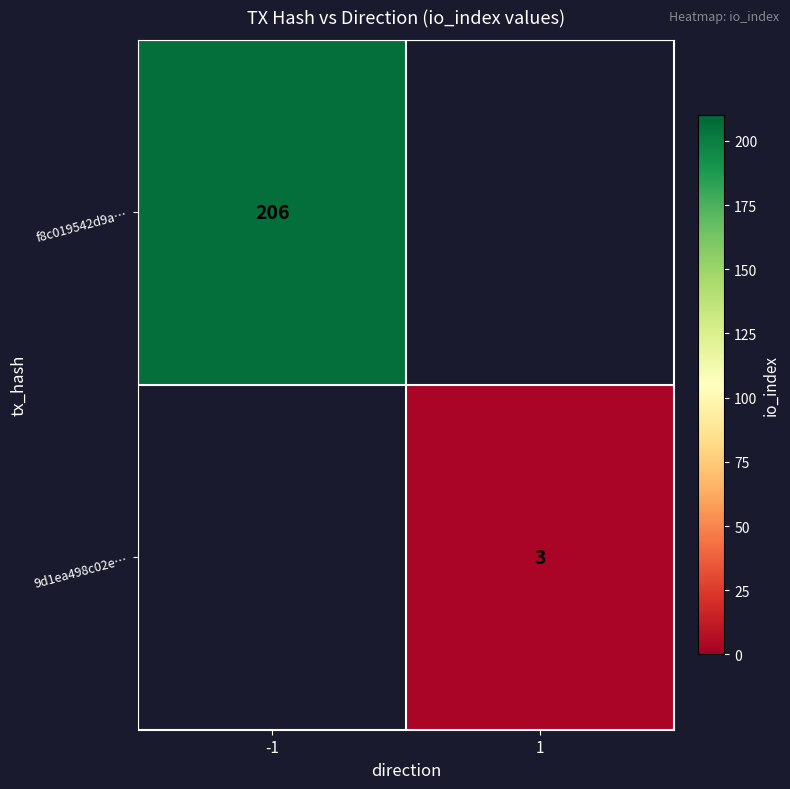

How many distinct data groups are displayed?

2